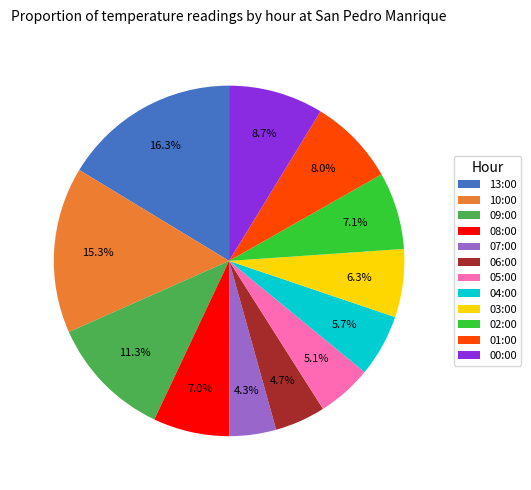

What is the ratio of the value at 00:00 to the value at 07:00?

2.0